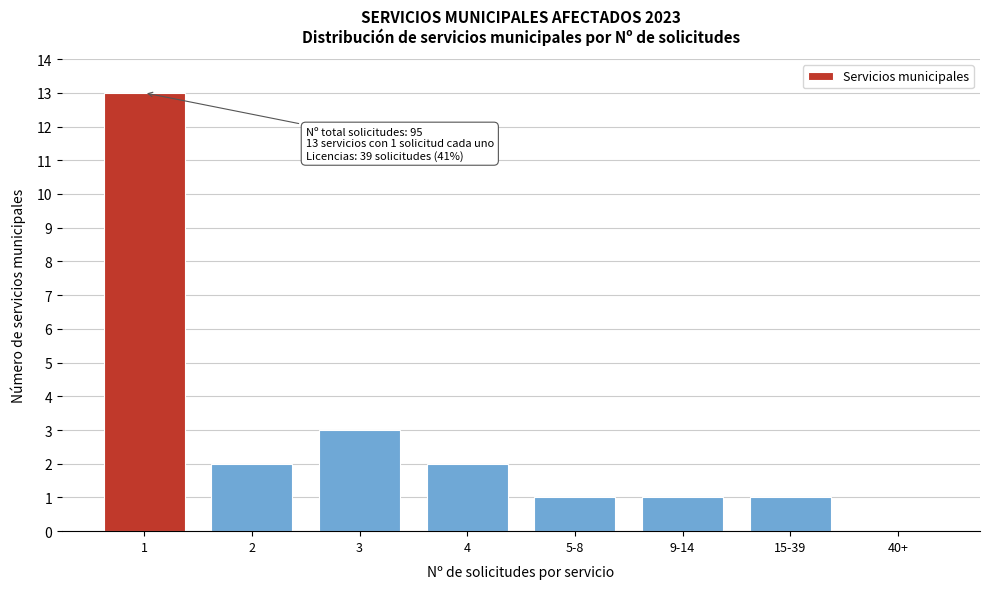

Reading right to left, list all the values displayed in this chart.

40+=0	15-39=1	9-14=1	5-8=1	4=2	3=3	2=2	1=13